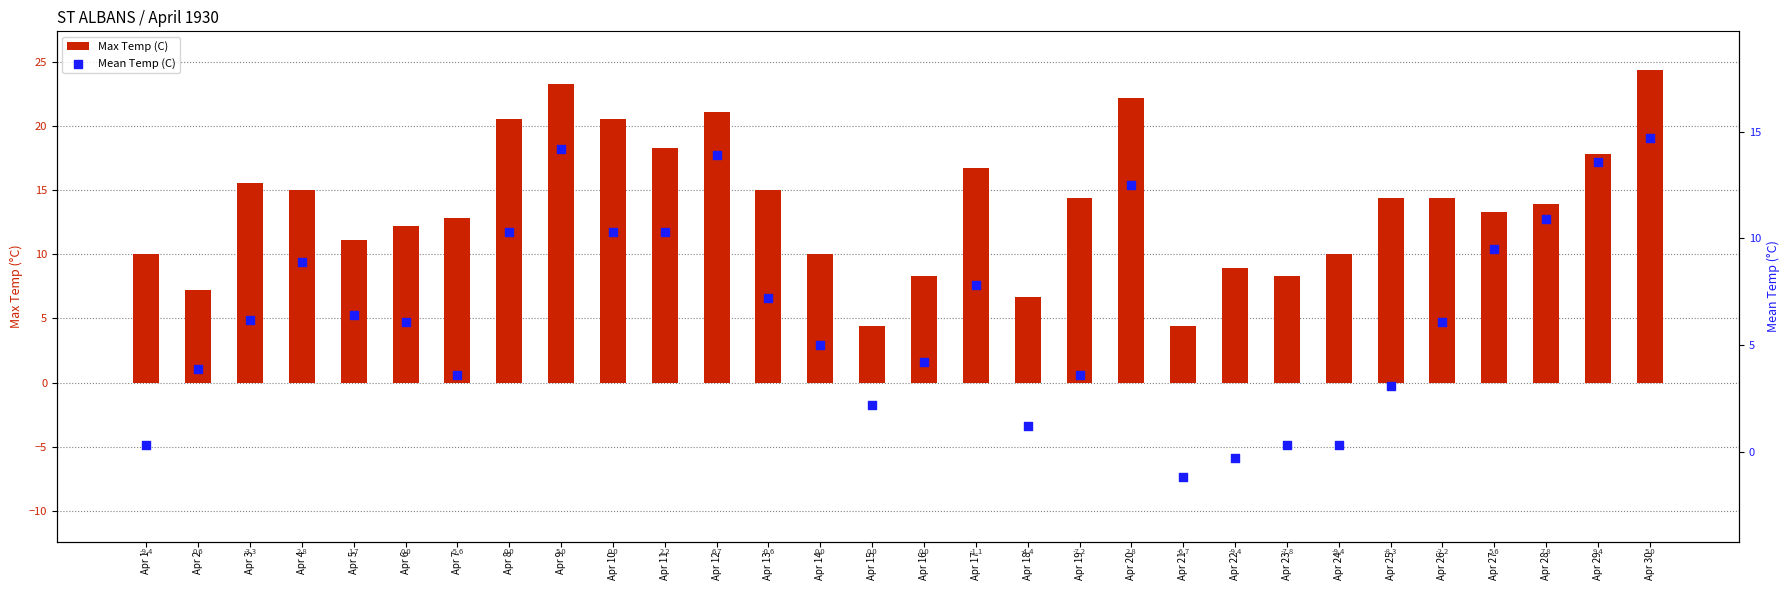

Is the value of Mean Temp (C) at Apr 26 greater than the value of Max Temp (C) at Apr 16?

No